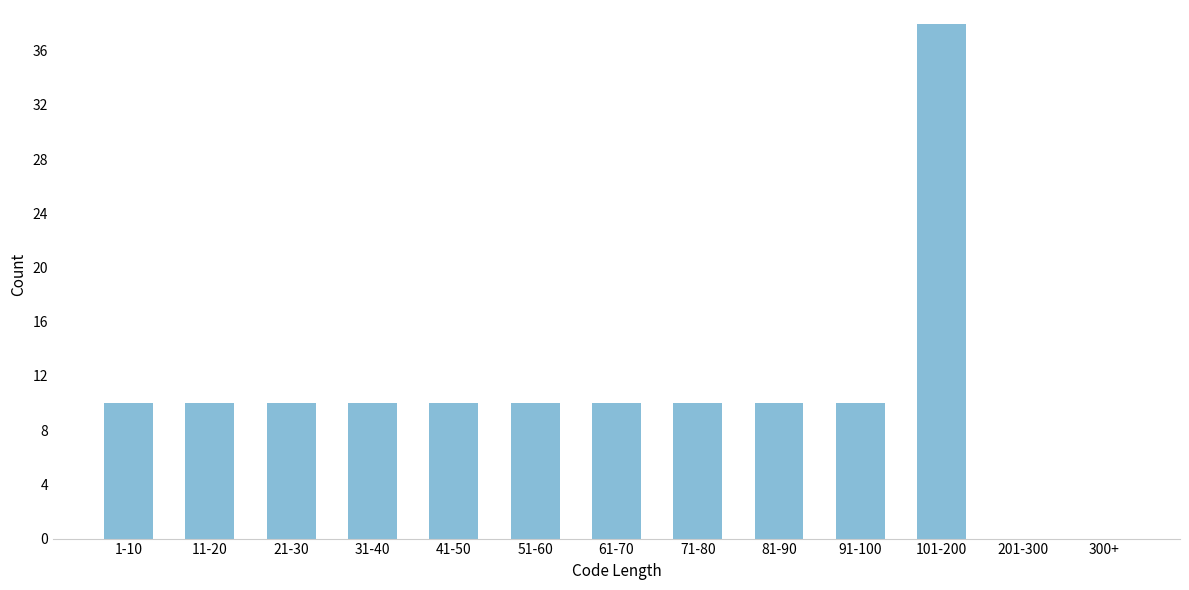

Reading left to right, transcribe all the data shown in this chart.

1-10=10	11-20=10	21-30=10	31-40=10	41-50=10	51-60=10	61-70=10	71-80=10	81-90=10	91-100=10	101-200=38	201-300=0	300+=0